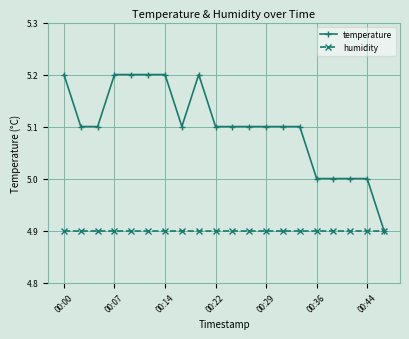

Which series has the largest total across all categories?

temperature